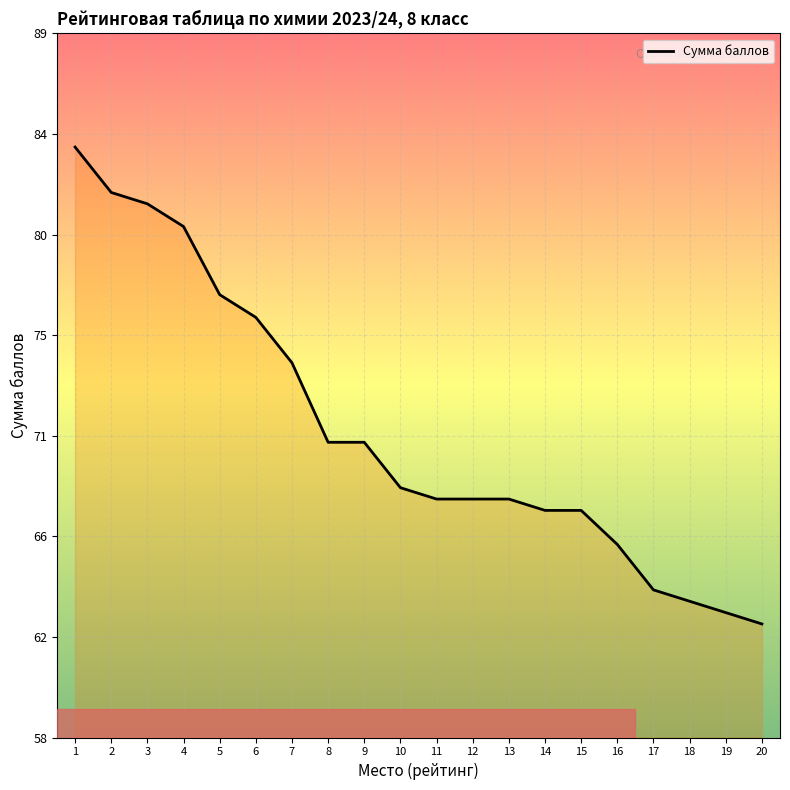

Read the value at 14.

68.0